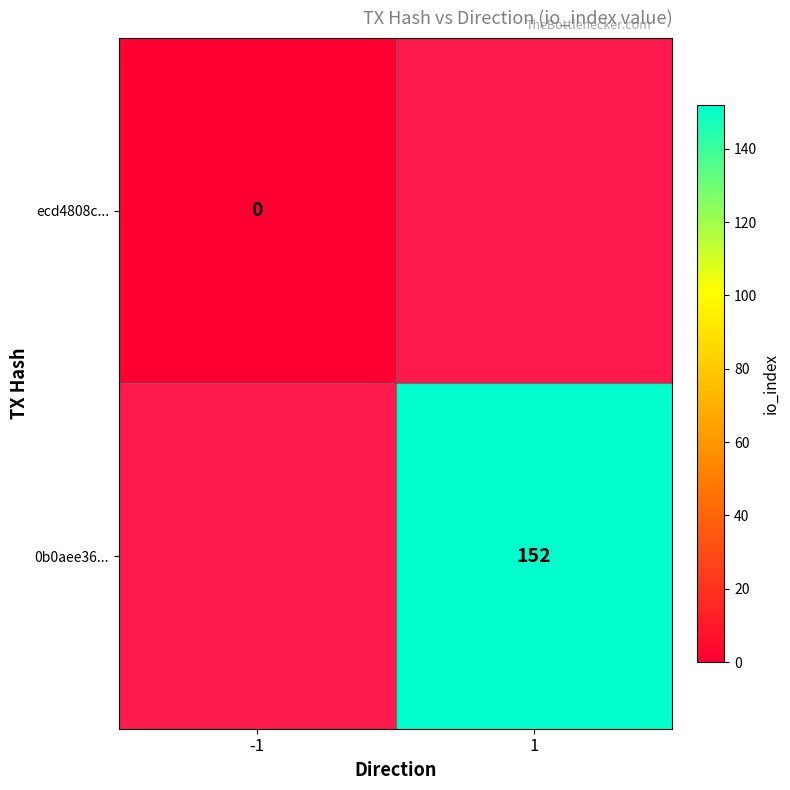

The 0b0aee36... series shows 267 at 1. True or false?

False